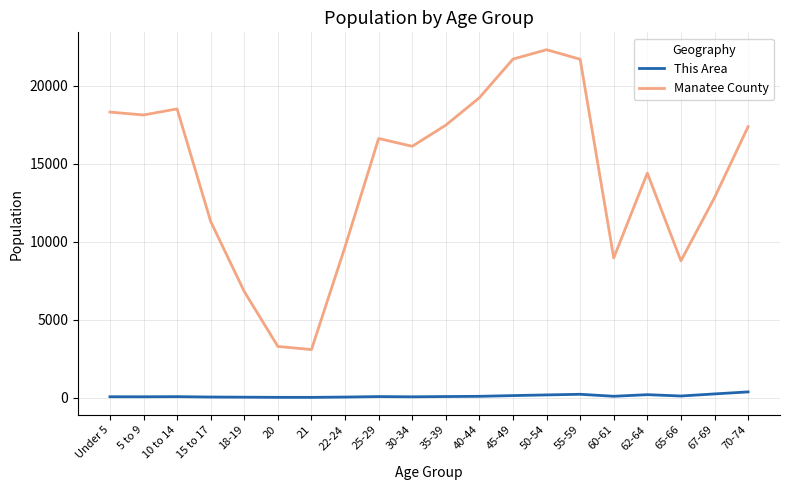

How many series are shown in this chart?

2